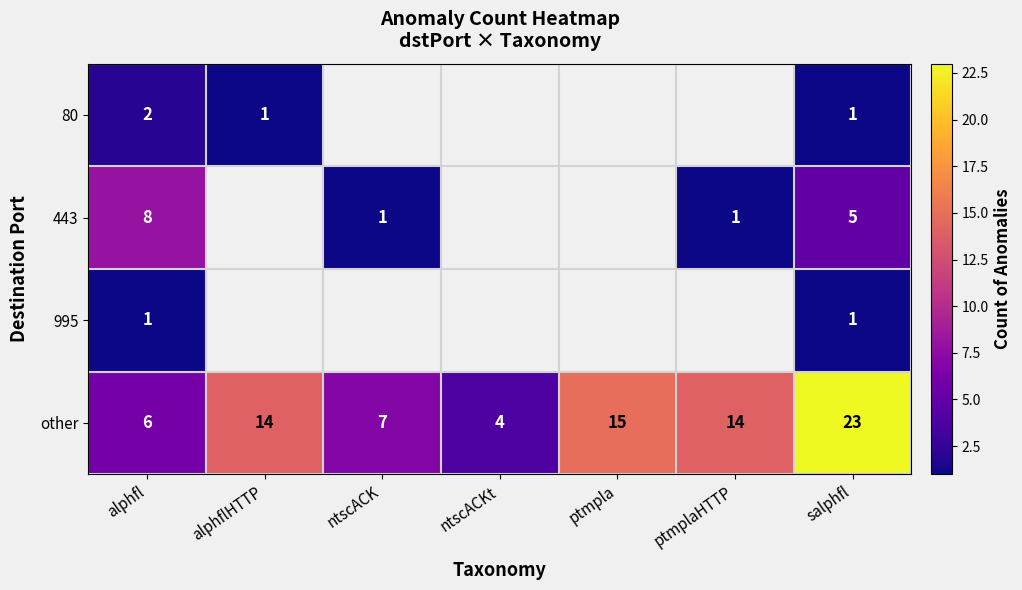

What is the highest value of the other series?

23